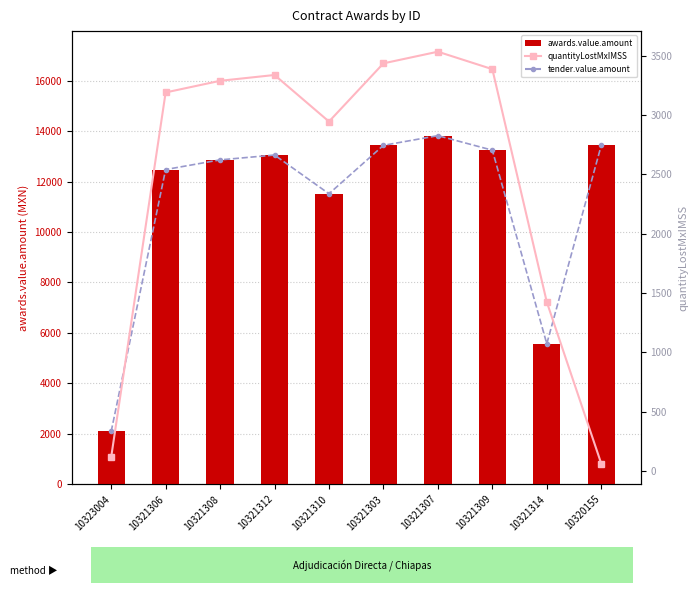

What is the label of the 5th bar from the right?

10321303